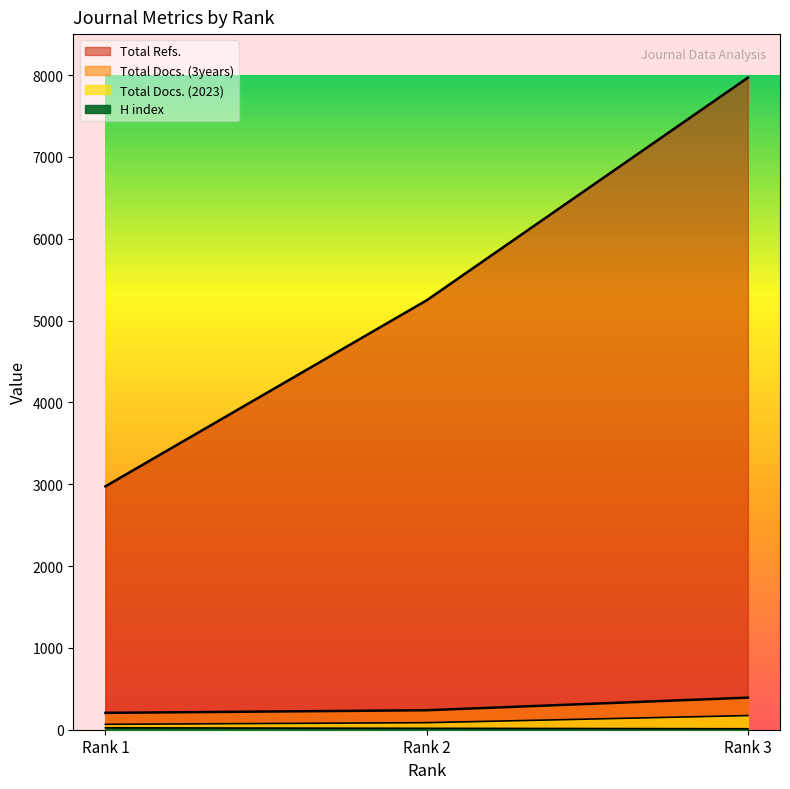

Count the H index values in the range 12 to 23.

3